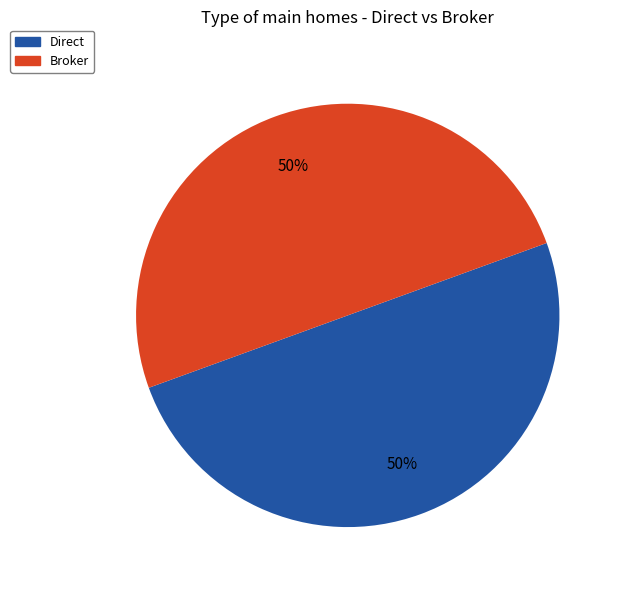

To the nearest percent, what is the average slice percentage?

50%